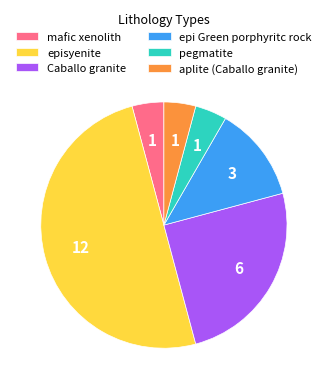

Is the sum of mafic xenolith and episyenite greater than half?

Yes